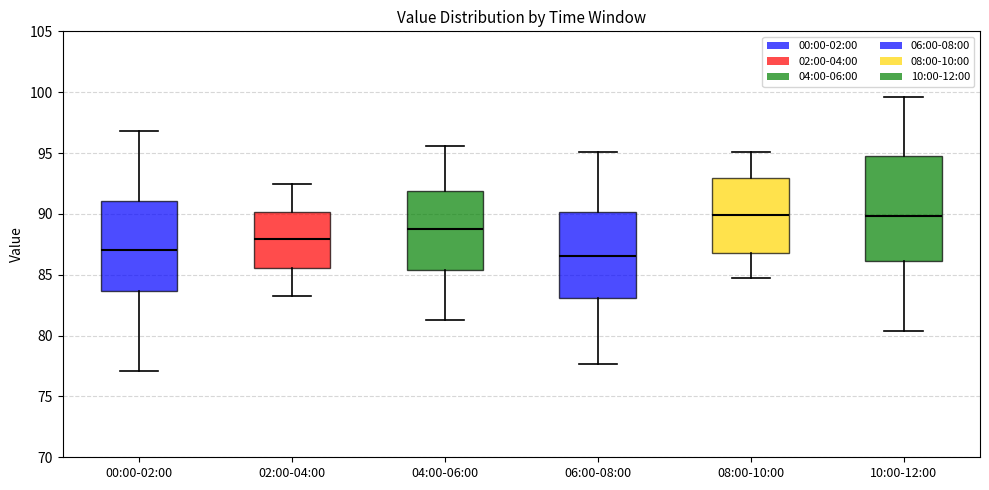

Which box is the tallest, from its lower edge to its upper edge?

10:00-12:00